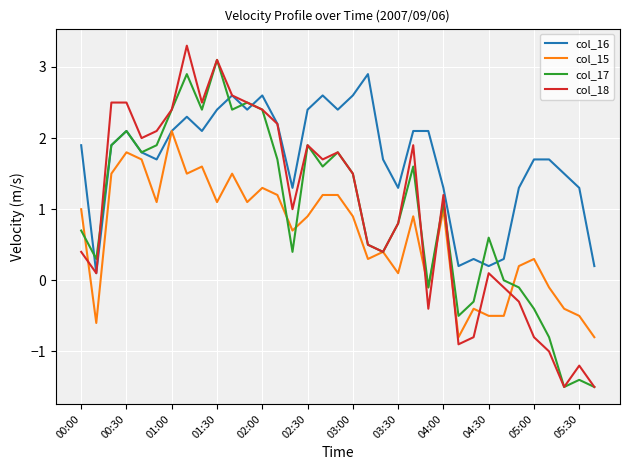

What is the smallest value displayed?

-1.5